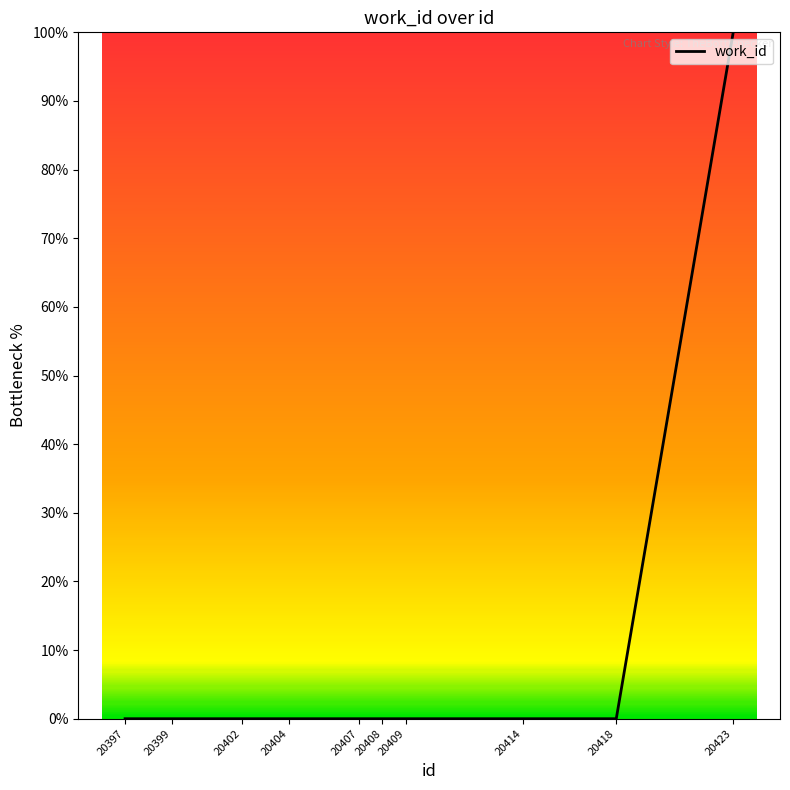

True or false: the data shows 57 at 20409.

False